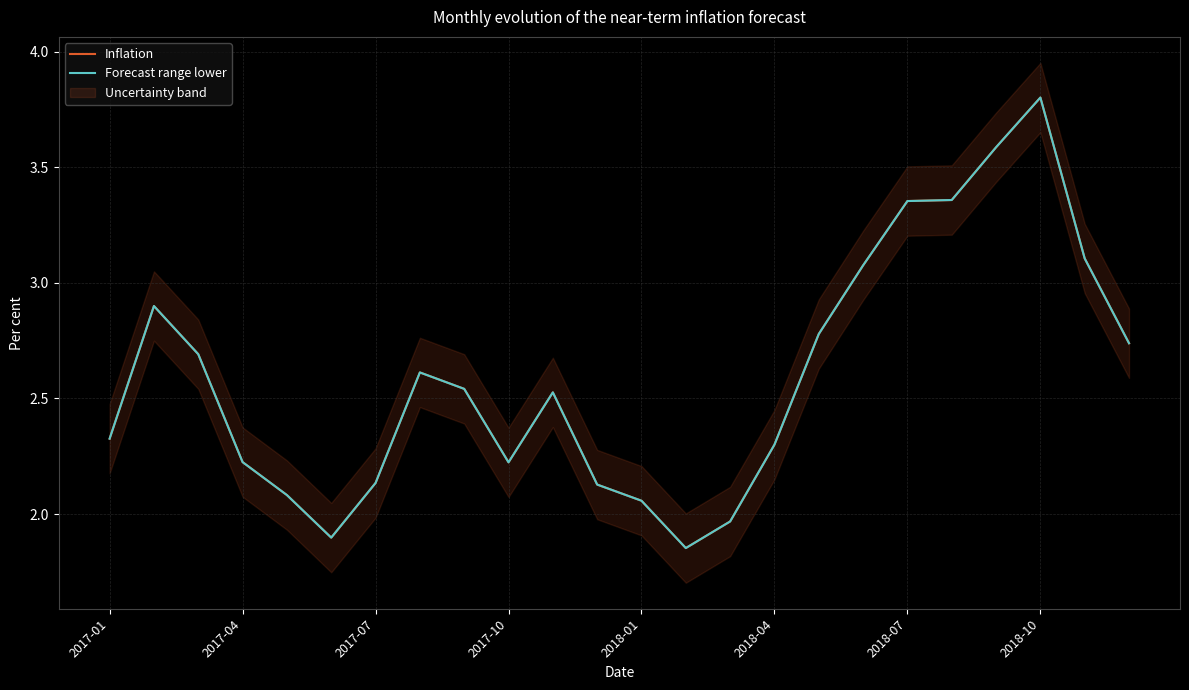

What value does the Forecast range lower series have at 14?

2.0